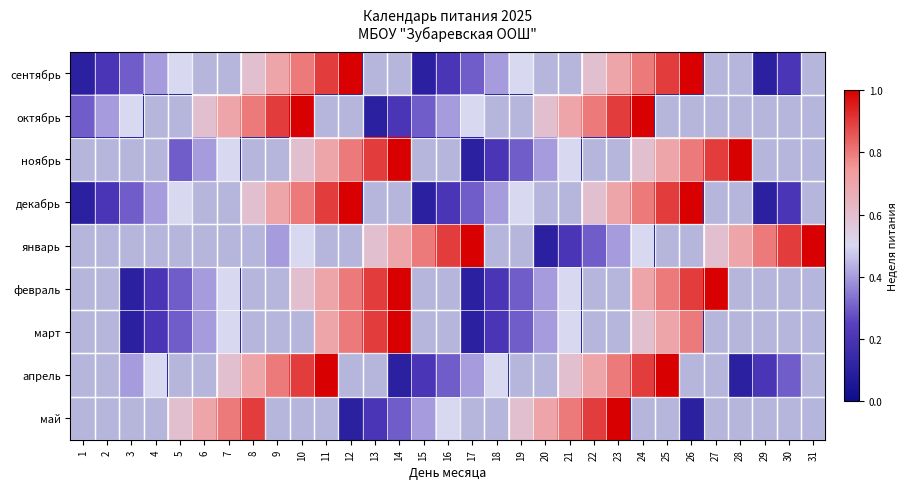

What is the difference between the maximum and minimum values in the октябрь series?

1.0